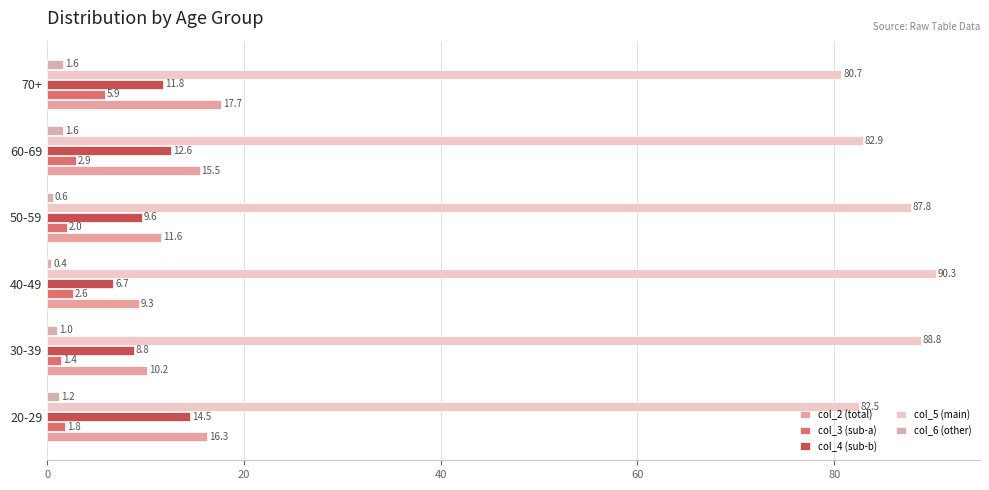

At which label is col_3 (sub-a) closest to 3?

60-69